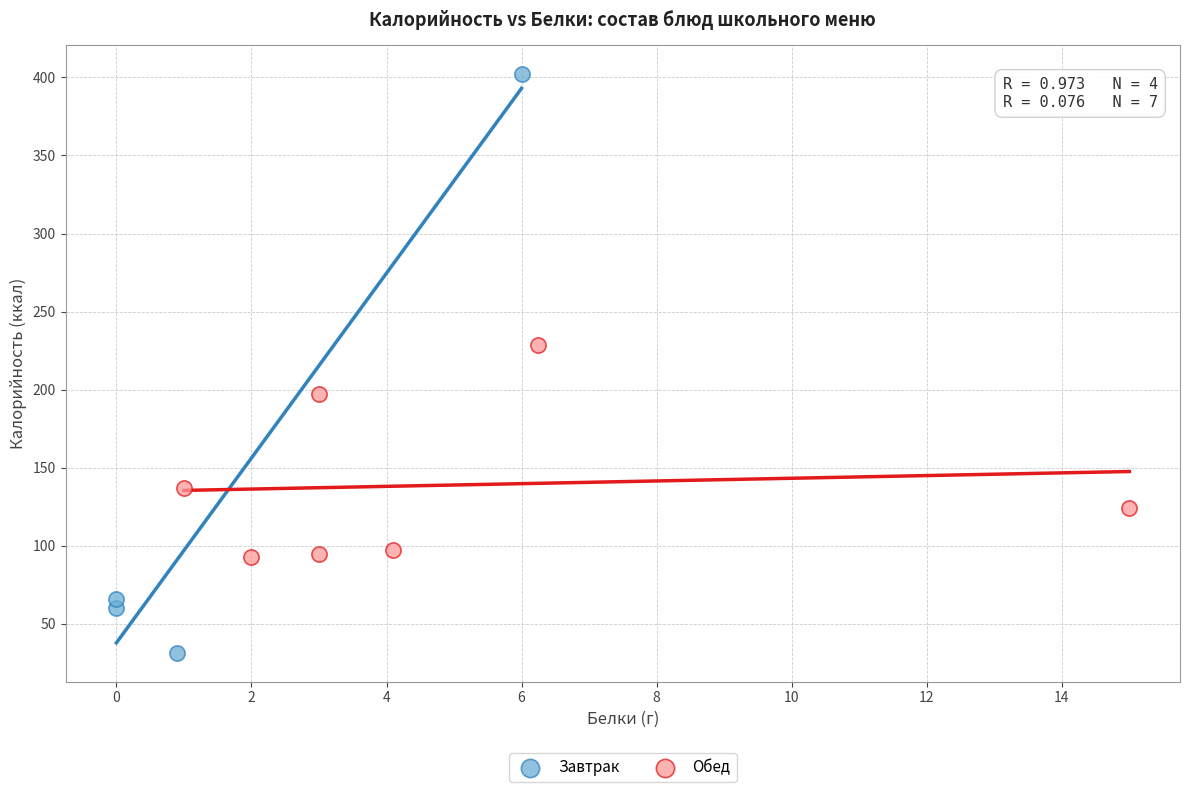

Which series contains the lowest Y value?

Завтрак